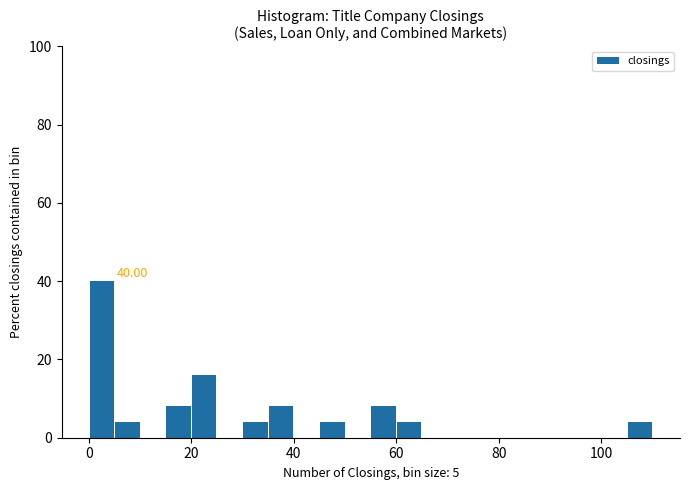

Around what value on the x-axis is the tallest bar? Give the approximate position of its centre, as read against the axis.

2